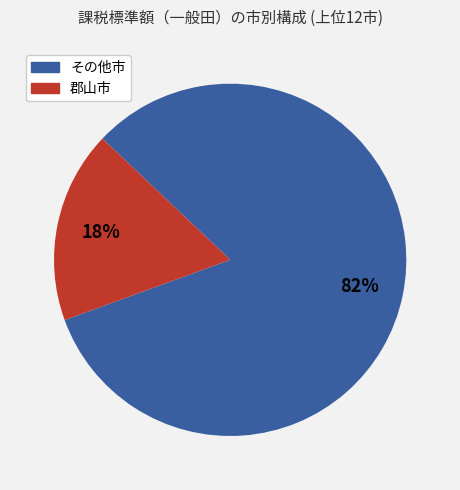

To the nearest percent, what is the average slice percentage?

50%